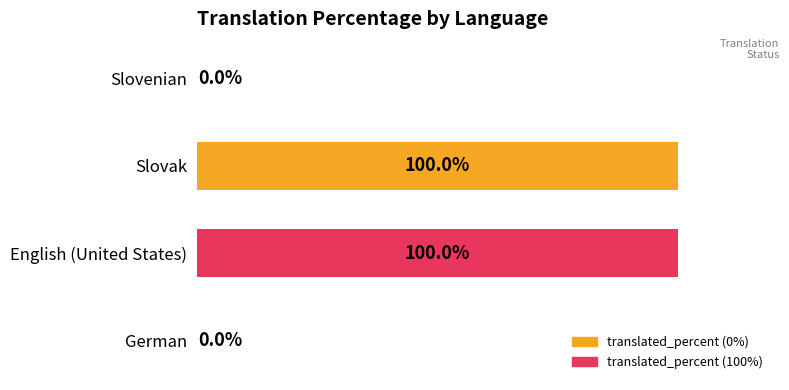

Between Slovenian and English (United States), which is larger?

English (United States)